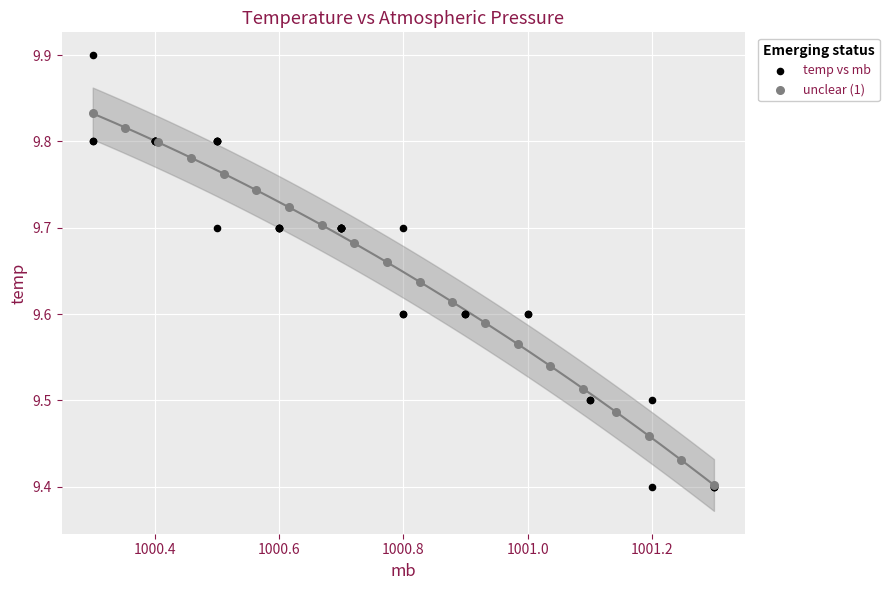

Which series has the largest Y range (max minus min)?

temp vs mb